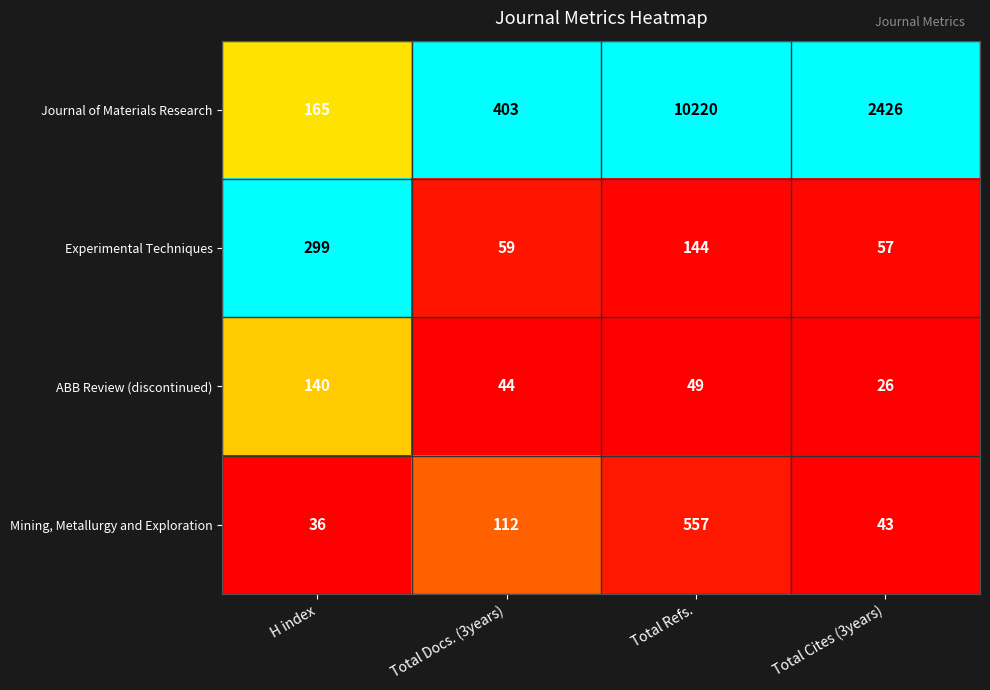

Is it true that ABB Review (discontinued) equals 140 at H index?

True